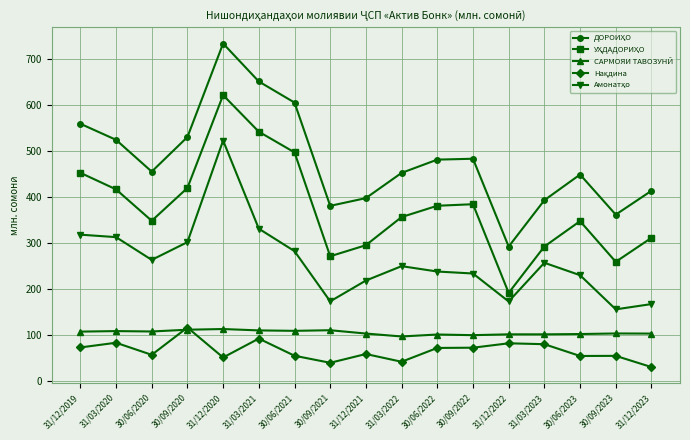

What is the label of the 14th point from the left?

31/03/2023